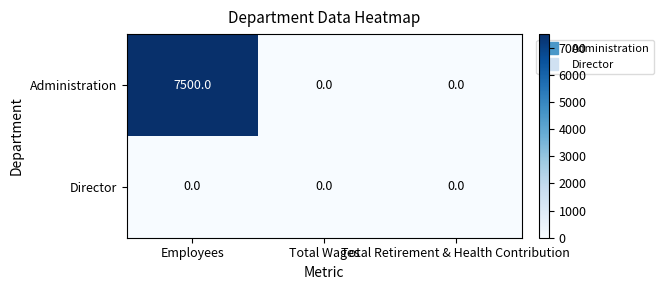

How many data points does each series have?

3